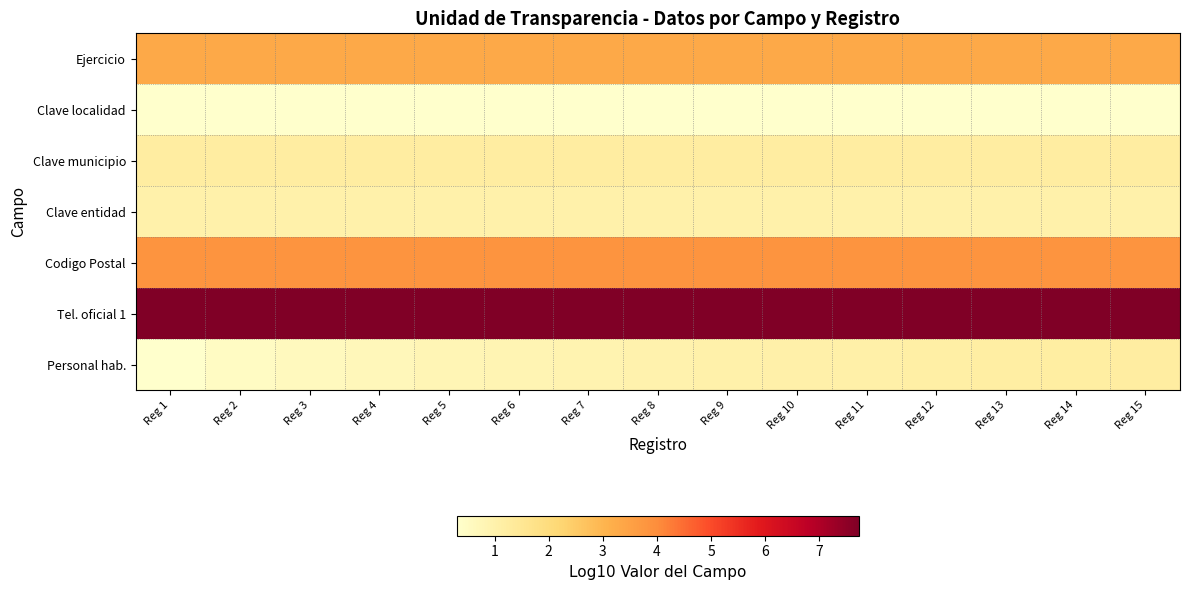

Which series changed the most between Reg 10 and Reg 15?

Personal hab.